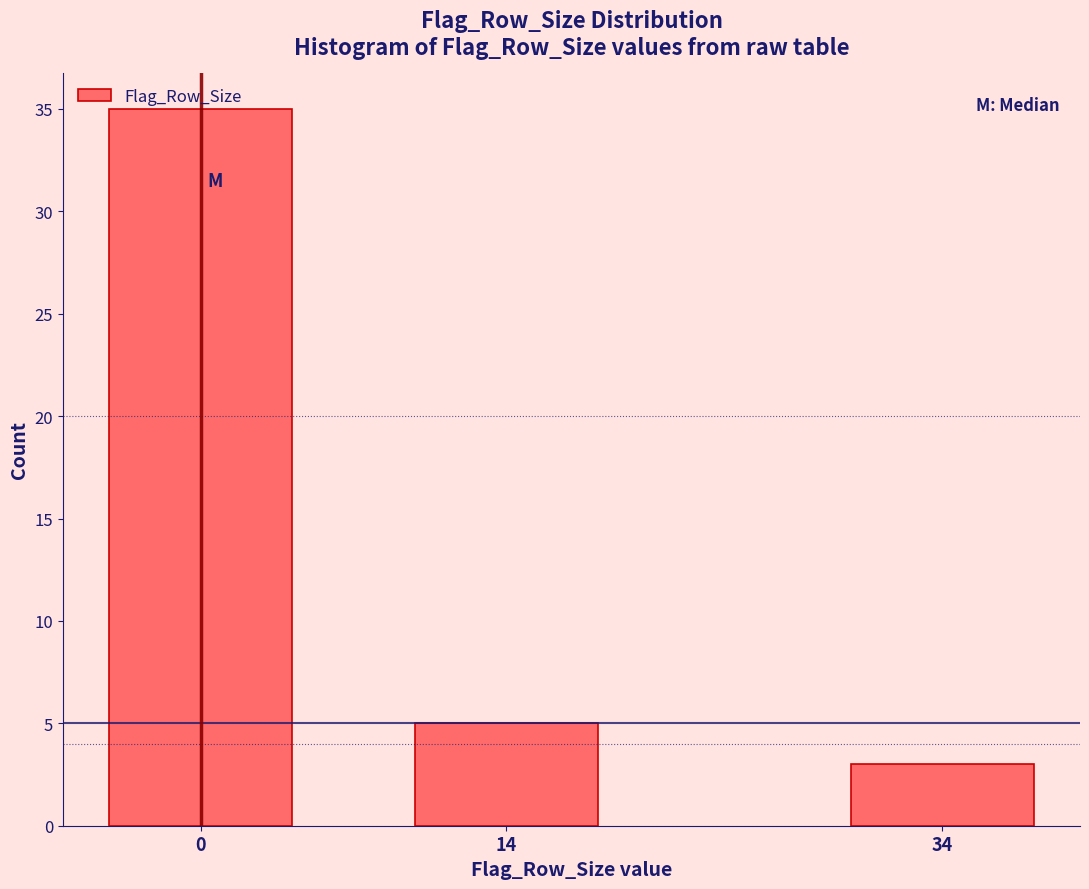

What is the value of the 1st bar from the left?

35